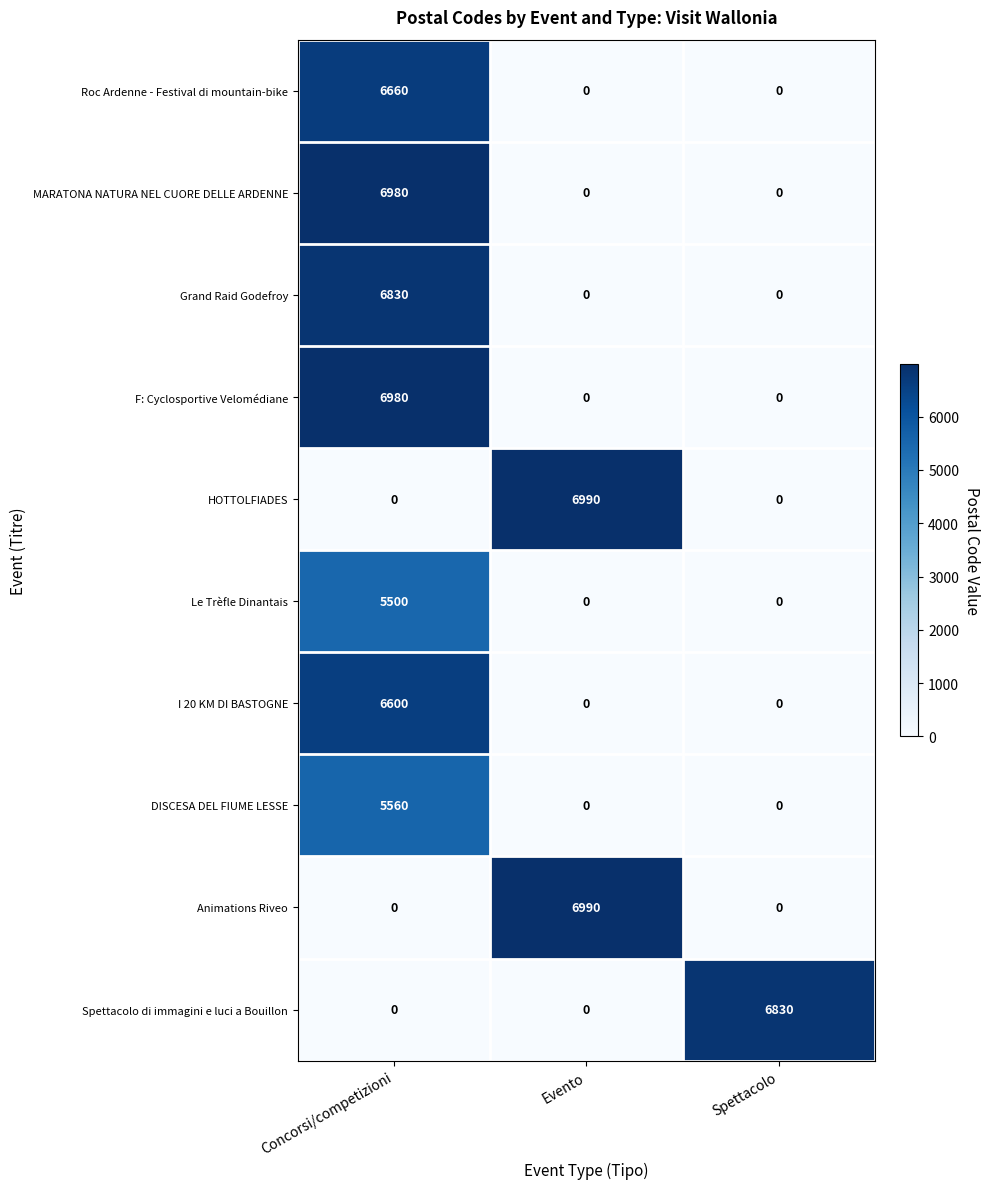

What is the total value across all series at Spettacolo?

6830